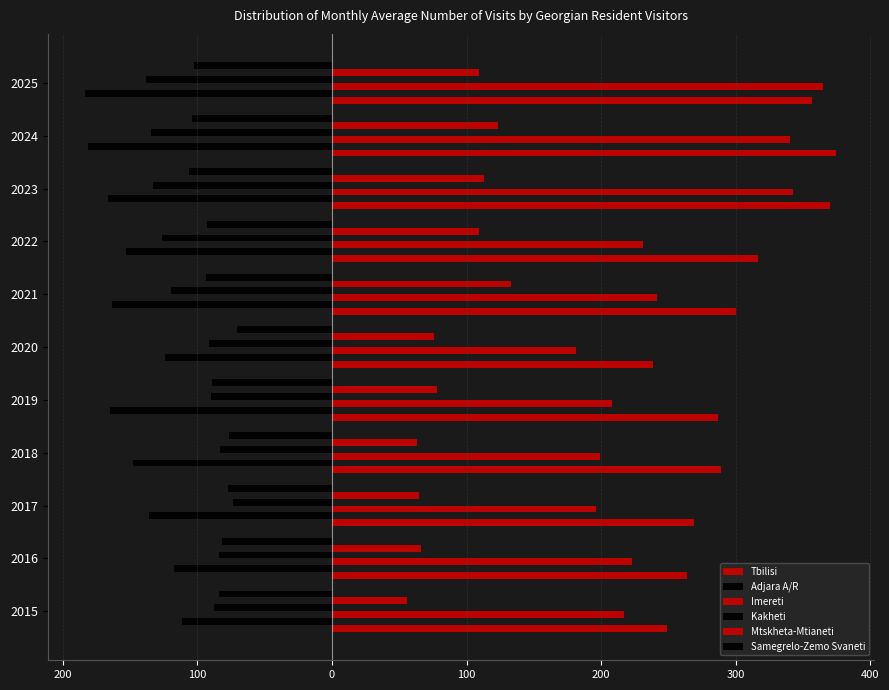

What is the minimum value for Kakheti?

-138.2